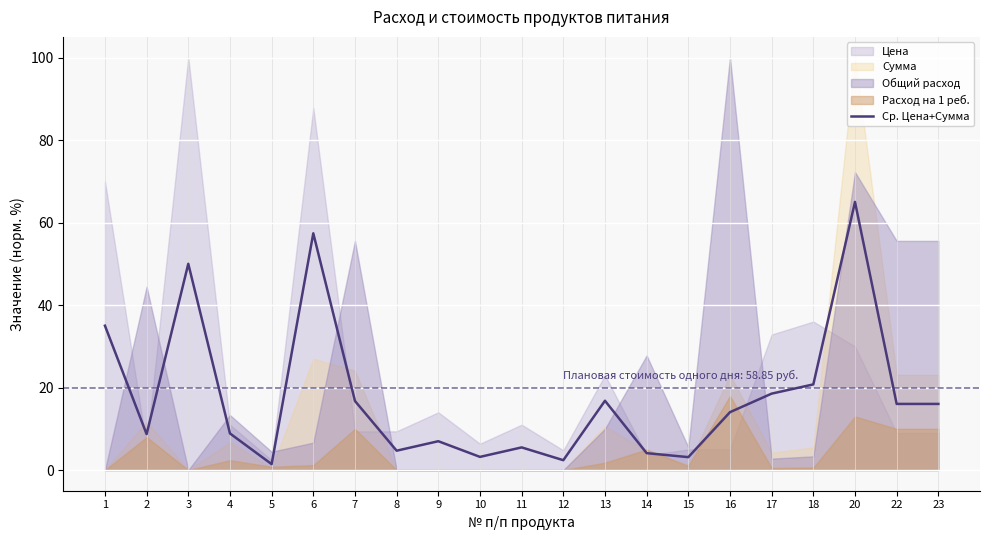

True or false: the data has more than 1 interior local peaks.

True